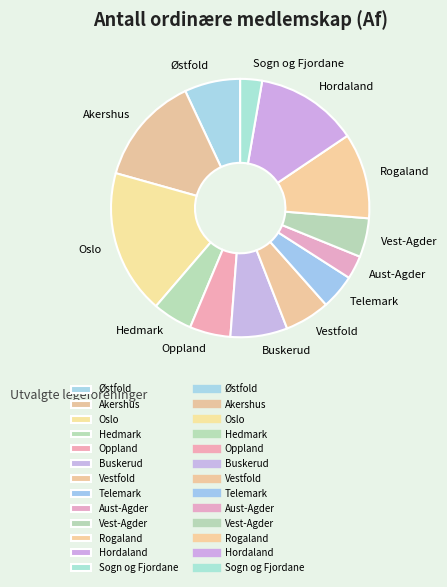

Is there a majority slice in this chart?

No